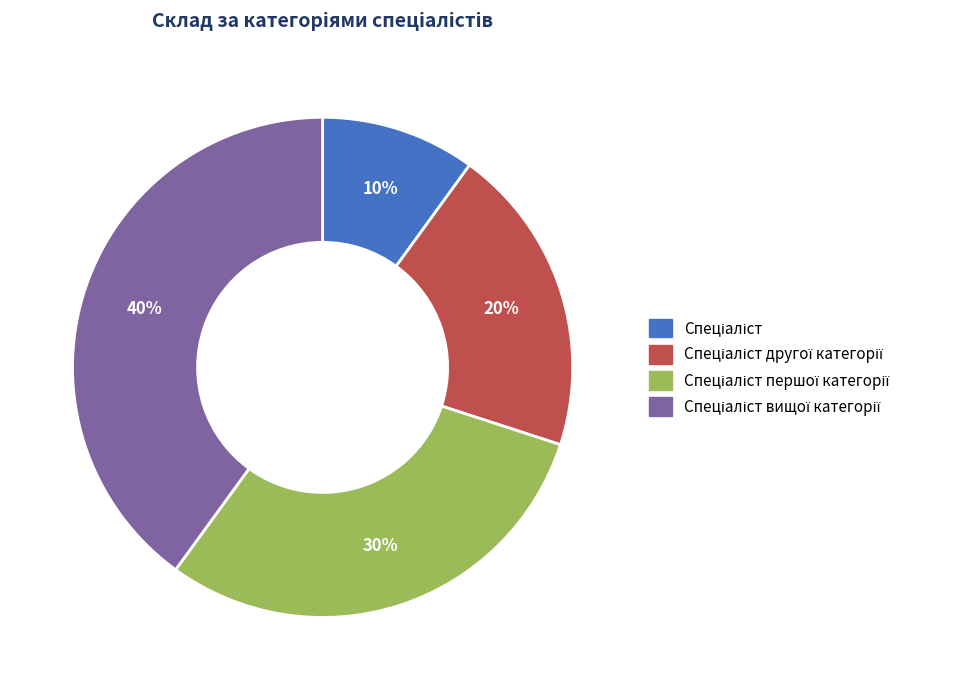

To the nearest percent, what is the difference between the largest and smallest slice percentages?

30%